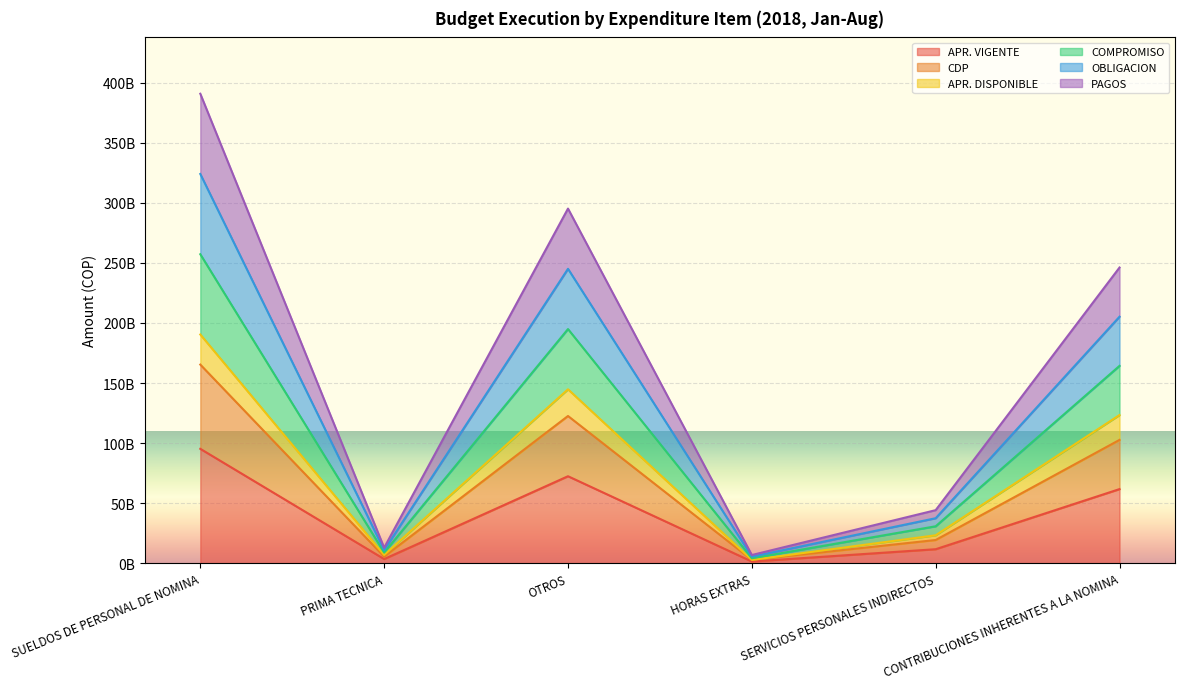

Is it true that APR. DISPONIBLE equals 215351898995 at OTROS?

False